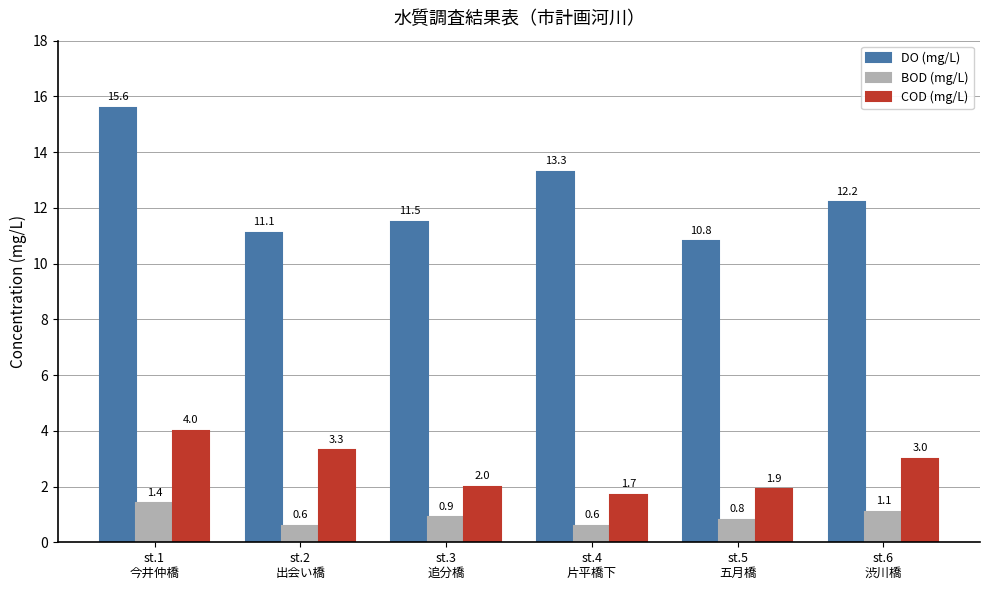

What is the approximate value of BOD (mg/L) at st.5
五月橋?

0.8